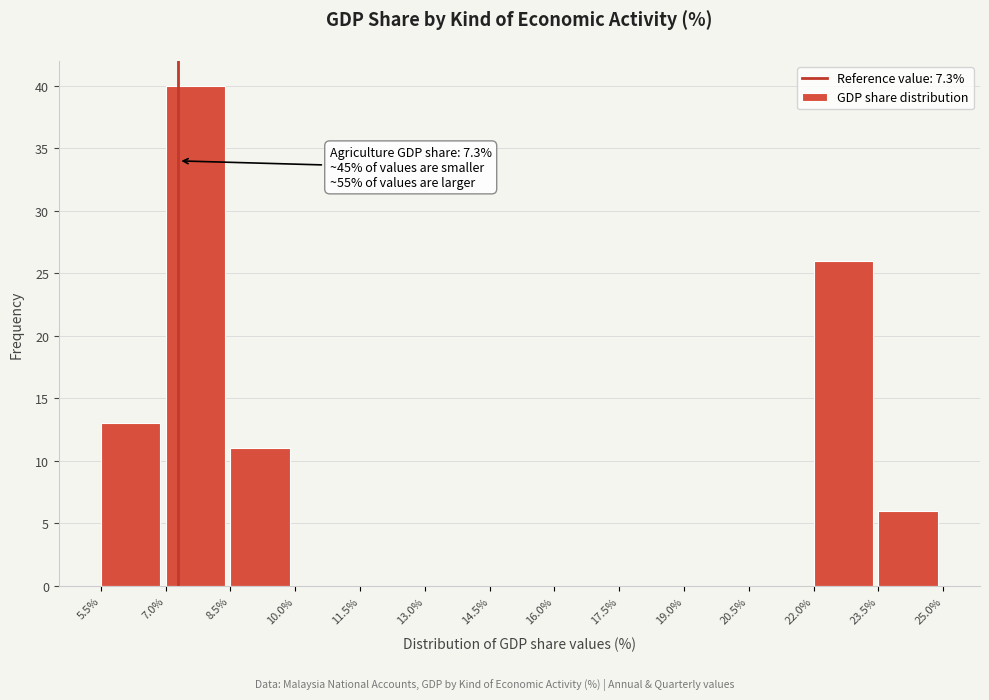

Over which range of the x-axis is the bar tallest?

7.0% to 8.5%